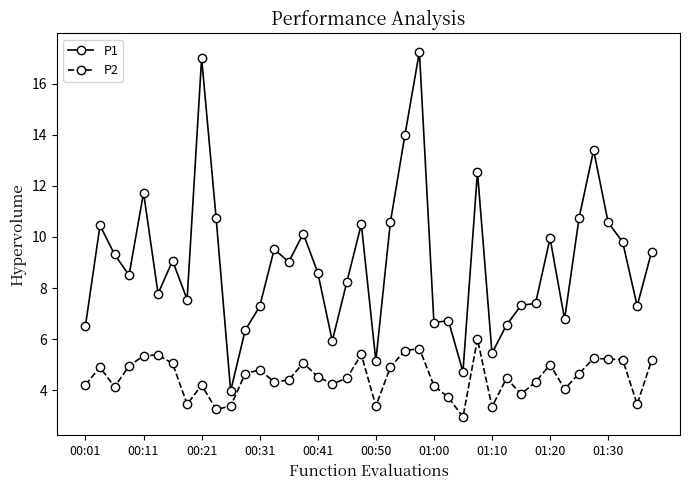

What is the minimum value shown in the chart?

3.0